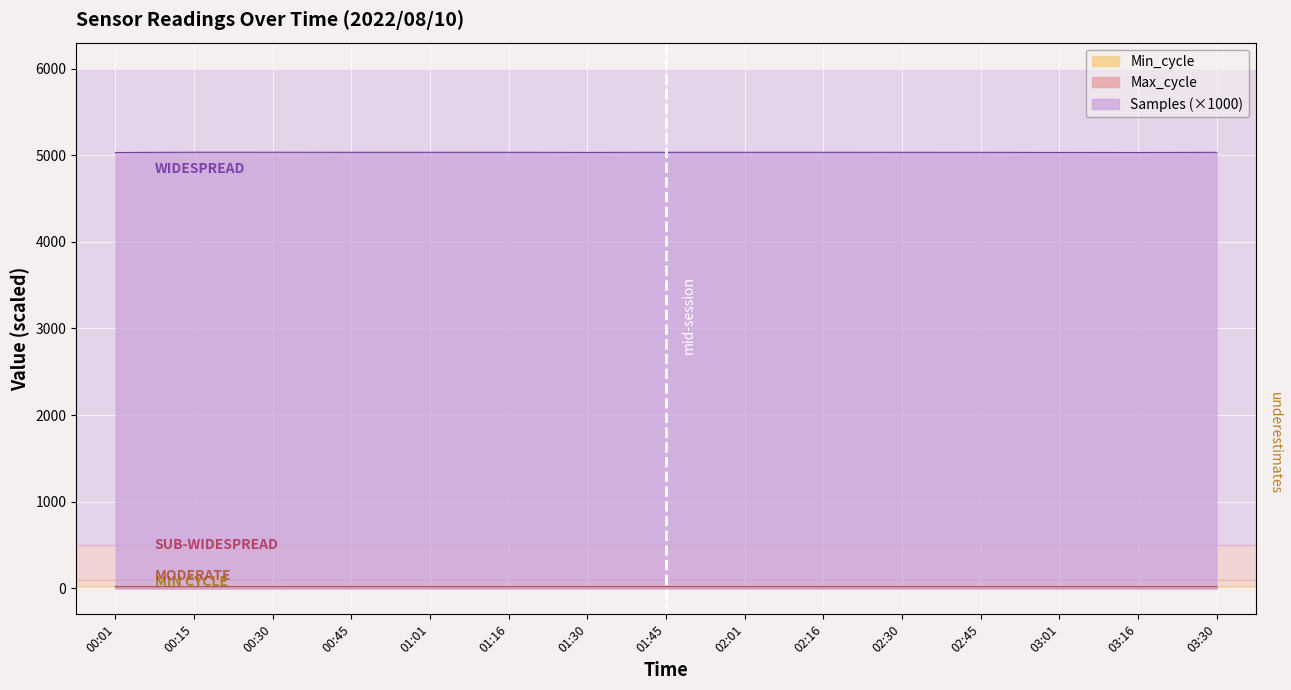

In Samples, how many points are higher than both neighbors (excluding endpoints)?

3